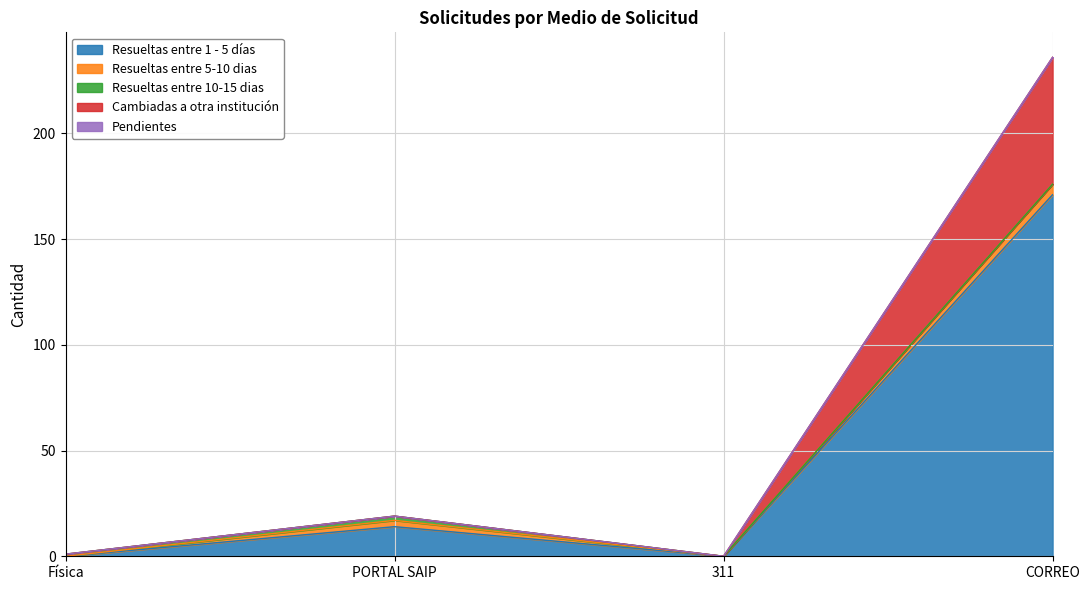

Reading left to right, what are all the values shown in this chart?

Resueltas entre 1 - 5 días: 0	14	0	171
Resueltas entre 5-10 dias: 0	3	0	5
Resueltas entre 10-15 dias: 1	2	0	0
Cambiadas a otra institución: 0	0	0	60
Pendientes: 0	0	0	0